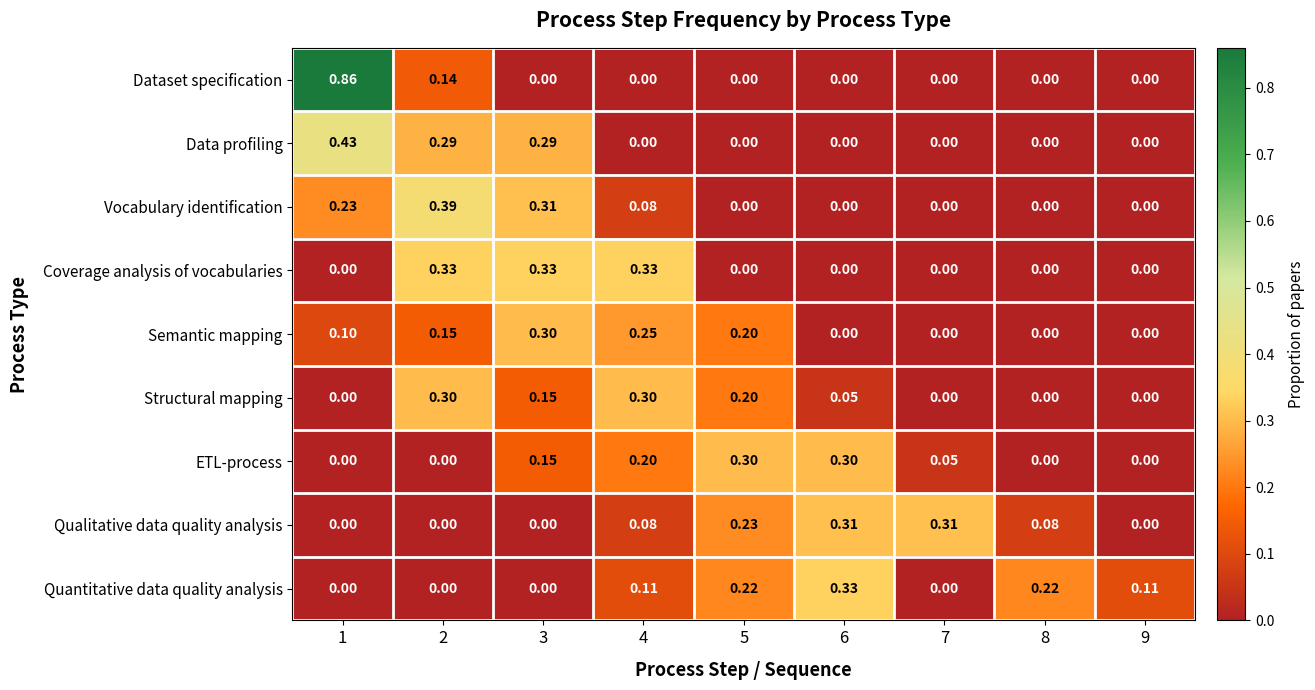

At how many categories does at least one series exceed 0?

9